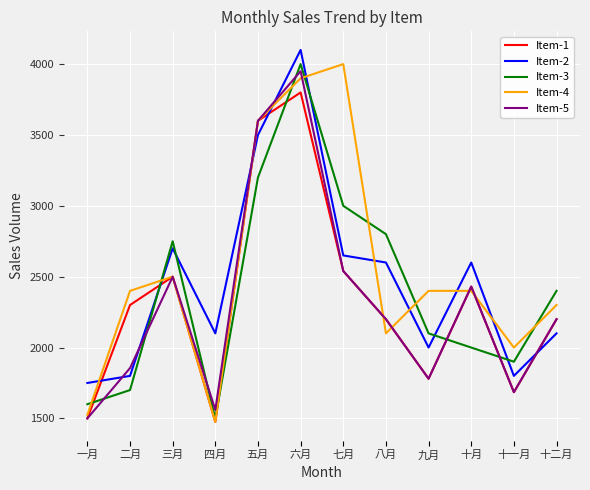

What is the spread (max minus min) of values at 五月?

400